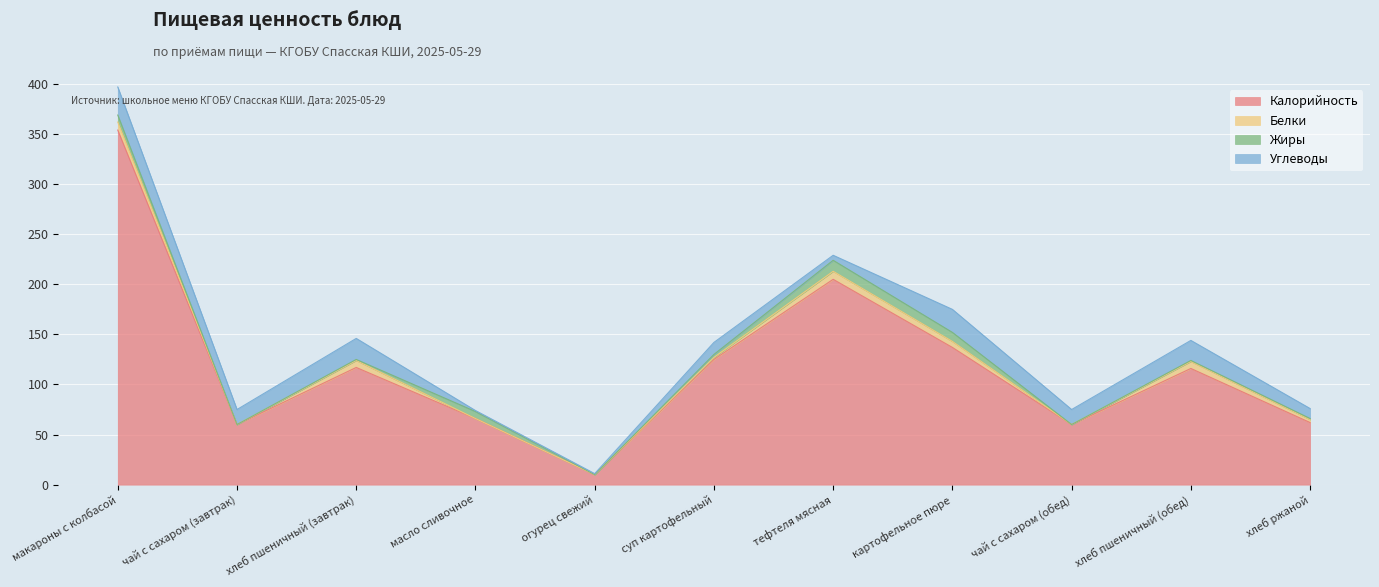

True or false: Жиры and Калорийность intersect in this chart.

False